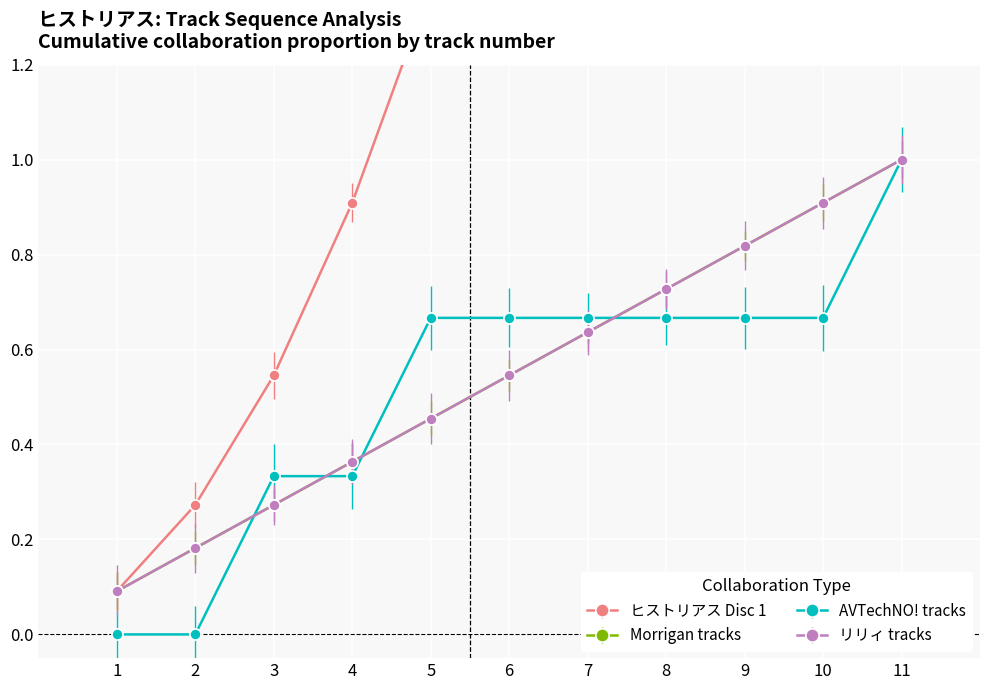

What is the value of the 9th point from the left?

0.8